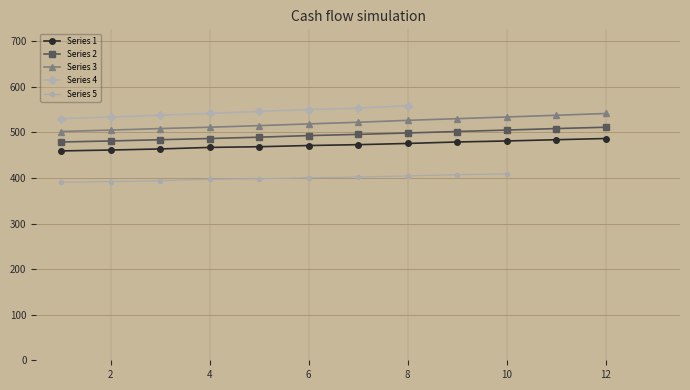

True or false: Series 2 and Series 1 cross at least once.

False